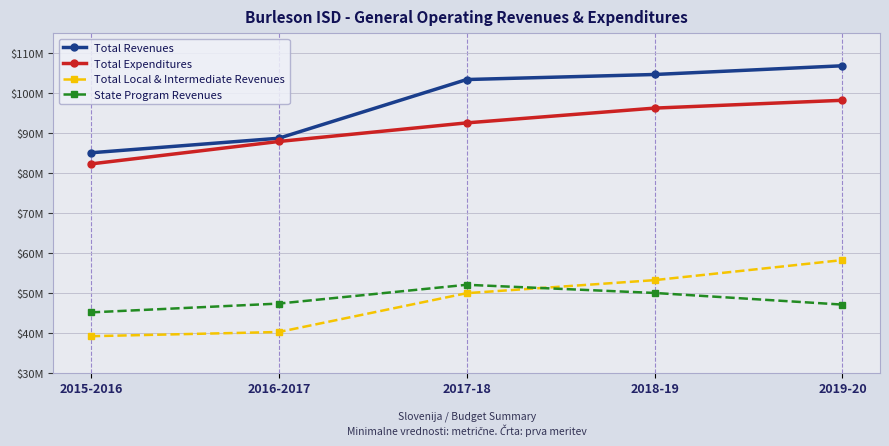

What is the total value across all series at 2017-18?

297994422